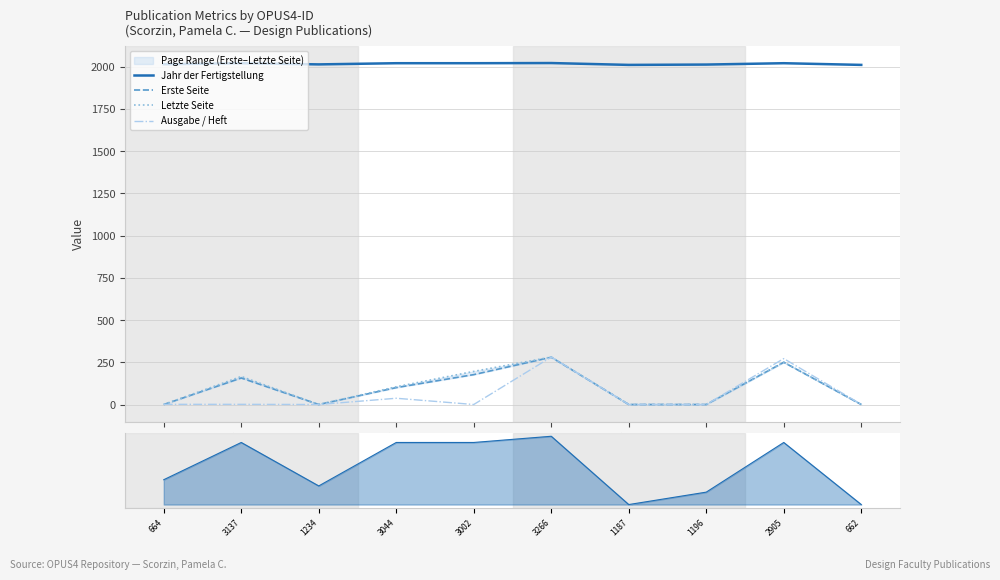

What is the average value of the Erste Seite series?

96